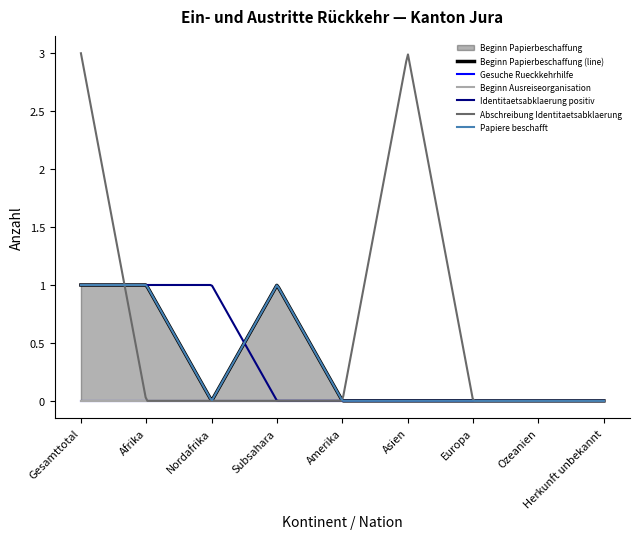

Which category has the lowest value across all series?

Nordafrika